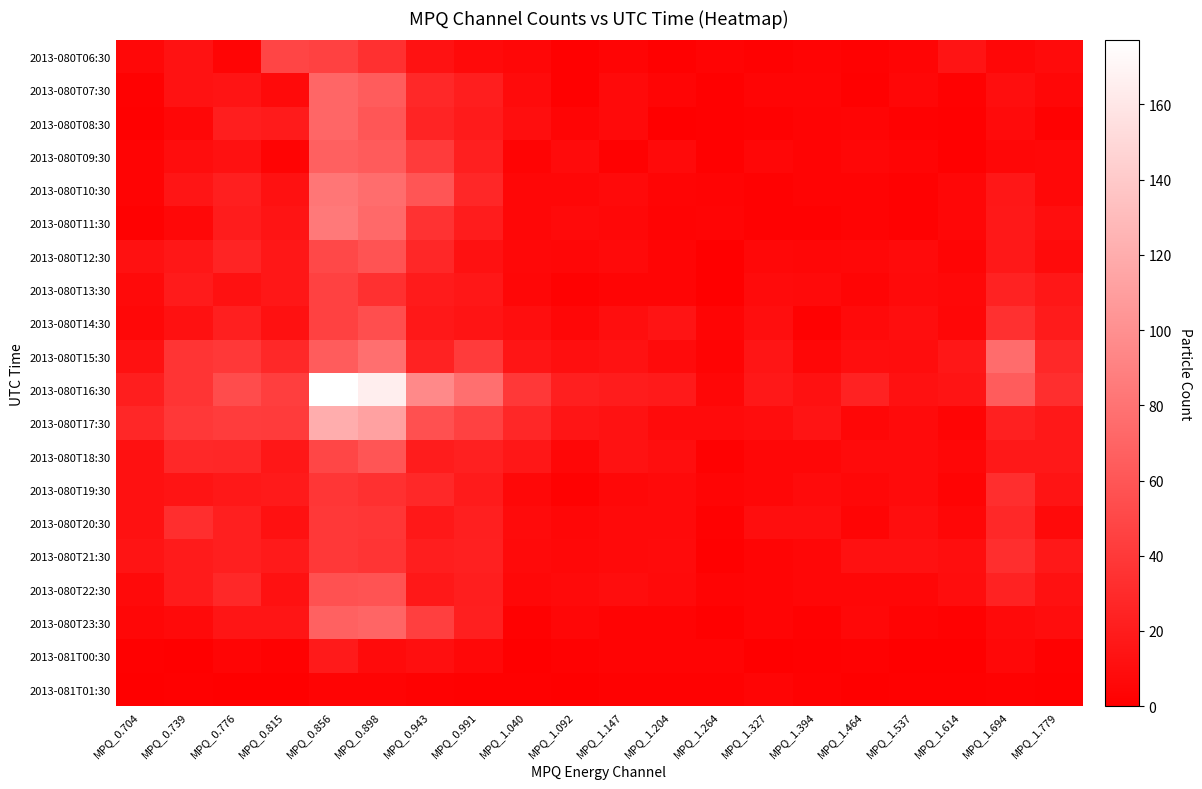

Reading right to left, transcribe all the data shown in this chart.

2013-080T06:30: MPQ_1.779=8	MPQ_1.694=5	MPQ_1.614=14	MPQ_1.537=4	MPQ_1.464=2	MPQ_1.394=3	MPQ_1.327=2	MPQ_1.264=3	MPQ_1.204=1	MPQ_1.147=4	MPQ_1.092=1	MPQ_1.040=5	MPQ_0.991=7	MPQ_0.943=13	MPQ_0.898=34	MPQ_0.856=45	MPQ_0.815=48	MPQ_0.776=4	MPQ_0.739=13	MPQ_0.704=6
2013-080T07:30: MPQ_1.779=5	MPQ_1.694=10	MPQ_1.614=2	MPQ_1.537=5	MPQ_1.464=1	MPQ_1.394=4	MPQ_1.327=4	MPQ_1.264=1	MPQ_1.204=4	MPQ_1.147=7	MPQ_1.092=1	MPQ_1.040=8	MPQ_0.991=21	MPQ_0.943=28	MPQ_0.898=64	MPQ_0.856=71	MPQ_0.815=7	MPQ_0.776=14	MPQ_0.739=13	MPQ_0.704=2
2013-080T08:30: MPQ_1.779=2	MPQ_1.694=8	MPQ_1.614=1	MPQ_1.537=2	MPQ_1.464=4	MPQ_1.394=3	MPQ_1.327=2	MPQ_1.264=1	MPQ_1.204=0	MPQ_1.147=7	MPQ_1.092=4	MPQ_1.040=10	MPQ_0.991=19	MPQ_0.943=26	MPQ_0.898=60	MPQ_0.856=71	MPQ_0.815=19	MPQ_0.776=21	MPQ_0.739=5	MPQ_0.704=1
2013-080T09:30: MPQ_1.779=6	MPQ_1.694=5	MPQ_1.614=1	MPQ_1.537=4	MPQ_1.464=5	MPQ_1.394=3	MPQ_1.327=5	MPQ_1.264=1	MPQ_1.204=7	MPQ_1.147=2	MPQ_1.092=8	MPQ_1.040=3	MPQ_0.991=22	MPQ_0.943=41	MPQ_0.898=63	MPQ_0.856=67	MPQ_0.815=3	MPQ_0.776=12	MPQ_0.739=9	MPQ_0.704=3
2013-080T10:30: MPQ_1.779=6	MPQ_1.694=16	MPQ_1.614=5	MPQ_1.537=2	MPQ_1.464=3	MPQ_1.394=3	MPQ_1.327=2	MPQ_1.264=3	MPQ_1.204=4	MPQ_1.147=7	MPQ_1.092=5	MPQ_1.040=5	MPQ_0.991=27	MPQ_0.943=59	MPQ_0.898=76	MPQ_0.856=82	MPQ_0.815=12	MPQ_0.776=22	MPQ_0.739=15	MPQ_0.704=3
2013-080T11:30: MPQ_1.779=10	MPQ_1.694=17	MPQ_1.614=5	MPQ_1.537=2	MPQ_1.464=3	MPQ_1.394=2	MPQ_1.327=2	MPQ_1.264=4	MPQ_1.204=3	MPQ_1.147=6	MPQ_1.092=7	MPQ_1.040=5	MPQ_0.991=20	MPQ_0.943=35	MPQ_0.898=73	MPQ_0.856=85	MPQ_0.815=14	MPQ_0.776=20	MPQ_0.739=6	MPQ_0.704=2
2013-080T12:30: MPQ_1.779=8	MPQ_1.694=17	MPQ_1.614=4	MPQ_1.537=8	MPQ_1.464=6	MPQ_1.394=5	MPQ_1.327=6	MPQ_1.264=0	MPQ_1.204=4	MPQ_1.147=7	MPQ_1.092=5	MPQ_1.040=6	MPQ_0.991=12	MPQ_0.943=27	MPQ_0.898=58	MPQ_0.856=50	MPQ_0.815=16	MPQ_0.776=25	MPQ_0.739=16	MPQ_0.704=12
2013-080T13:30: MPQ_1.779=16	MPQ_1.694=24	MPQ_1.614=6	MPQ_1.537=7	MPQ_1.464=4	MPQ_1.394=7	MPQ_1.327=8	MPQ_1.264=0	MPQ_1.204=4	MPQ_1.147=4	MPQ_1.092=2	MPQ_1.040=5	MPQ_0.991=16	MPQ_0.943=19	MPQ_0.898=34	MPQ_0.856=45	MPQ_0.815=16	MPQ_0.776=12	MPQ_0.739=19	MPQ_0.704=7
2013-080T14:30: MPQ_1.779=19	MPQ_1.694=34	MPQ_1.614=5	MPQ_1.537=10	MPQ_1.464=7	MPQ_1.394=2	MPQ_1.327=10	MPQ_1.264=4	MPQ_1.204=14	MPQ_1.147=10	MPQ_1.092=5	MPQ_1.040=10	MPQ_0.991=14	MPQ_0.943=17	MPQ_0.898=54	MPQ_0.856=46	MPQ_0.815=12	MPQ_0.776=22	MPQ_0.739=12	MPQ_0.704=6
2013-080T15:30: MPQ_1.779=29	MPQ_1.694=75	MPQ_1.614=16	MPQ_1.537=9	MPQ_1.464=10	MPQ_1.394=5	MPQ_1.327=15	MPQ_1.264=3	MPQ_1.204=8	MPQ_1.147=13	MPQ_1.092=11	MPQ_1.040=15	MPQ_0.991=41	MPQ_0.943=24	MPQ_0.898=77	MPQ_0.856=64	MPQ_0.815=28	MPQ_0.776=40	MPQ_0.739=37	MPQ_0.704=12
2013-080T16:30: MPQ_1.779=32	MPQ_1.694=64	MPQ_1.614=14	MPQ_1.537=12	MPQ_1.464=24	MPQ_1.394=12	MPQ_1.327=17	MPQ_1.264=5	MPQ_1.204=18	MPQ_1.147=20	MPQ_1.092=22	MPQ_1.040=39	MPQ_0.991=77	MPQ_0.943=95	MPQ_0.898=165	MPQ_0.856=177	MPQ_0.815=43	MPQ_0.776=53	MPQ_0.739=37	MPQ_0.704=21
2013-080T17:30: MPQ_1.779=17	MPQ_1.694=23	MPQ_1.614=4	MPQ_1.537=8	MPQ_1.464=5	MPQ_1.394=14	MPQ_1.327=9	MPQ_1.264=8	MPQ_1.204=8	MPQ_1.147=13	MPQ_1.092=15	MPQ_1.040=27	MPQ_0.991=45	MPQ_0.943=56	MPQ_0.898=112	MPQ_0.856=120	MPQ_0.815=41	MPQ_0.776=42	MPQ_0.739=39	MPQ_0.704=27
2013-080T18:30: MPQ_1.779=17	MPQ_1.694=17	MPQ_1.614=5	MPQ_1.537=8	MPQ_1.464=8	MPQ_1.394=5	MPQ_1.327=5	MPQ_1.264=2	MPQ_1.204=10	MPQ_1.147=13	MPQ_1.092=5	MPQ_1.040=16	MPQ_0.991=23	MPQ_0.943=20	MPQ_0.898=59	MPQ_0.856=49	MPQ_0.815=16	MPQ_0.776=27	MPQ_0.739=28	MPQ_0.704=12
2013-080T19:30: MPQ_1.779=14	MPQ_1.694=32	MPQ_1.614=3	MPQ_1.537=8	MPQ_1.464=6	MPQ_1.394=8	MPQ_1.327=5	MPQ_1.264=4	MPQ_1.204=7	MPQ_1.147=6	MPQ_1.092=2	MPQ_1.040=6	MPQ_0.991=19	MPQ_0.943=28	MPQ_0.898=34	MPQ_0.856=38	MPQ_0.815=18	MPQ_0.776=17	MPQ_0.739=14	MPQ_0.704=12
2013-080T20:30: MPQ_1.779=7	MPQ_1.694=29	MPQ_1.614=5	MPQ_1.537=10	MPQ_1.464=4	MPQ_1.394=10	MPQ_1.327=10	MPQ_1.264=2	MPQ_1.204=7	MPQ_1.147=7	MPQ_1.092=5	MPQ_1.040=8	MPQ_0.991=22	MPQ_0.943=17	MPQ_0.898=38	MPQ_0.856=40	MPQ_0.815=12	MPQ_0.776=22	MPQ_0.739=32	MPQ_0.704=12
2013-080T21:30: MPQ_1.779=17	MPQ_1.694=32	MPQ_1.614=10	MPQ_1.537=12	MPQ_1.464=12	MPQ_1.394=5	MPQ_1.327=4	MPQ_1.264=1	MPQ_1.204=8	MPQ_1.147=7	MPQ_1.092=6	MPQ_1.040=7	MPQ_0.991=23	MPQ_0.943=21	MPQ_0.898=36	MPQ_0.856=40	MPQ_0.815=18	MPQ_0.776=22	MPQ_0.739=19	MPQ_0.704=14
2013-080T22:30: MPQ_1.779=12	MPQ_1.694=24	MPQ_1.614=9	MPQ_1.537=5	MPQ_1.464=5	MPQ_1.394=5	MPQ_1.327=4	MPQ_1.264=3	MPQ_1.204=7	MPQ_1.147=9	MPQ_1.092=7	MPQ_1.040=6	MPQ_0.991=21	MPQ_0.943=17	MPQ_0.898=58	MPQ_0.856=57	MPQ_0.815=12	MPQ_0.776=28	MPQ_0.739=19	MPQ_0.704=7
2013-080T23:30: MPQ_1.779=9	MPQ_1.694=7	MPQ_1.614=2	MPQ_1.537=3	MPQ_1.464=6	MPQ_1.394=2	MPQ_1.327=4	MPQ_1.264=1	MPQ_1.204=3	MPQ_1.147=3	MPQ_1.092=5	MPQ_1.040=2	MPQ_0.991=22	MPQ_0.943=44	MPQ_0.898=70	MPQ_0.856=68	MPQ_0.815=15	MPQ_0.776=15	MPQ_0.739=7	MPQ_0.704=5
2013-081T00:30: MPQ_1.779=2	MPQ_1.694=6	MPQ_1.614=0	MPQ_1.537=0	MPQ_1.464=2	MPQ_1.394=1	MPQ_1.327=0	MPQ_1.264=3	MPQ_1.204=3	MPQ_1.147=3	MPQ_1.092=2	MPQ_1.040=0	MPQ_0.991=6	MPQ_0.943=11	MPQ_0.898=8	MPQ_0.856=18	MPQ_0.815=2	MPQ_0.776=4	MPQ_0.739=0	MPQ_0.704=1
2013-081T01:30: MPQ_1.779=1	MPQ_1.694=2	MPQ_1.614=1	MPQ_1.537=1	MPQ_1.464=0	MPQ_1.394=2	MPQ_1.327=4	MPQ_1.264=2	MPQ_1.204=2	MPQ_1.147=2	MPQ_1.092=0	MPQ_1.040=1	MPQ_0.991=1	MPQ_0.943=2	MPQ_0.898=3	MPQ_0.856=3	MPQ_0.815=0	MPQ_0.776=0	MPQ_0.739=1	MPQ_0.704=0